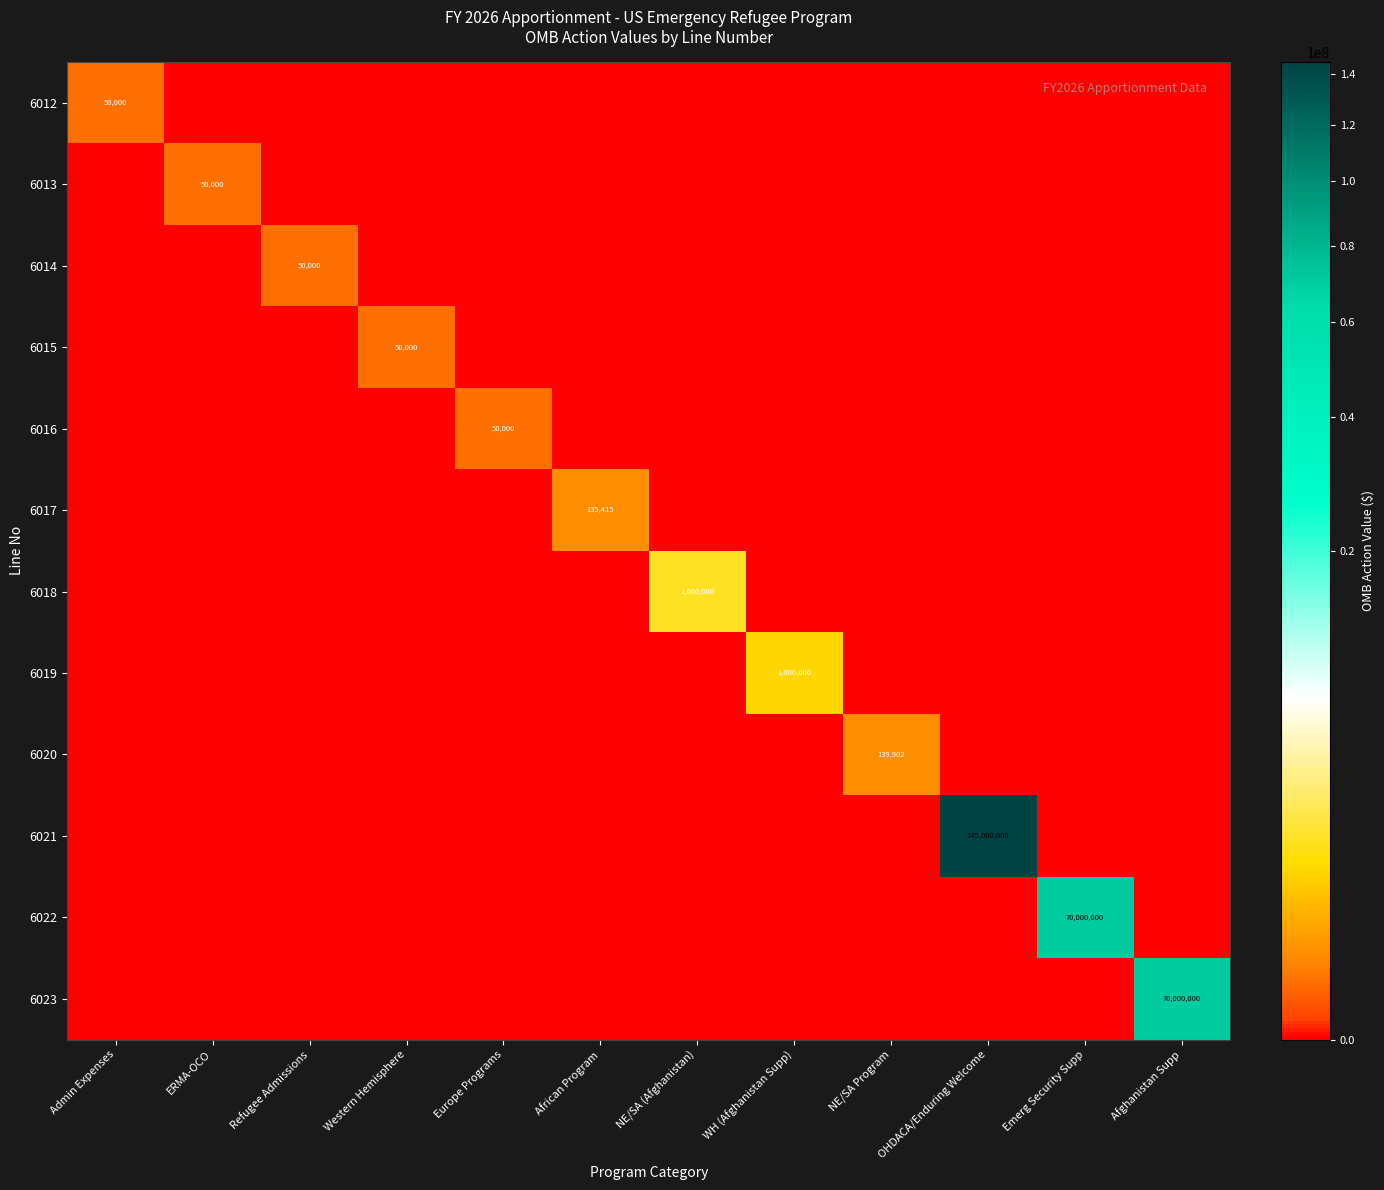

The value of 6015 at Western Hemisphere is 88724. True or false?

False